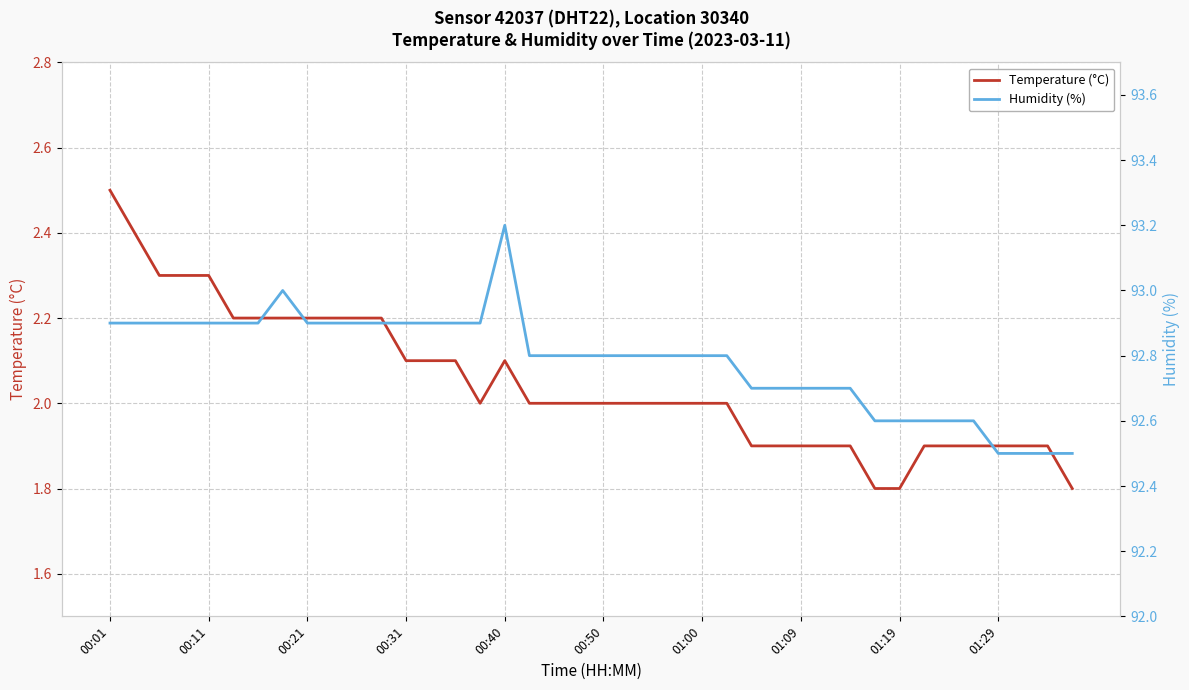

Rank the series by their maximum value, from highest to lowest.

Humidity (%), Temperature (°C)